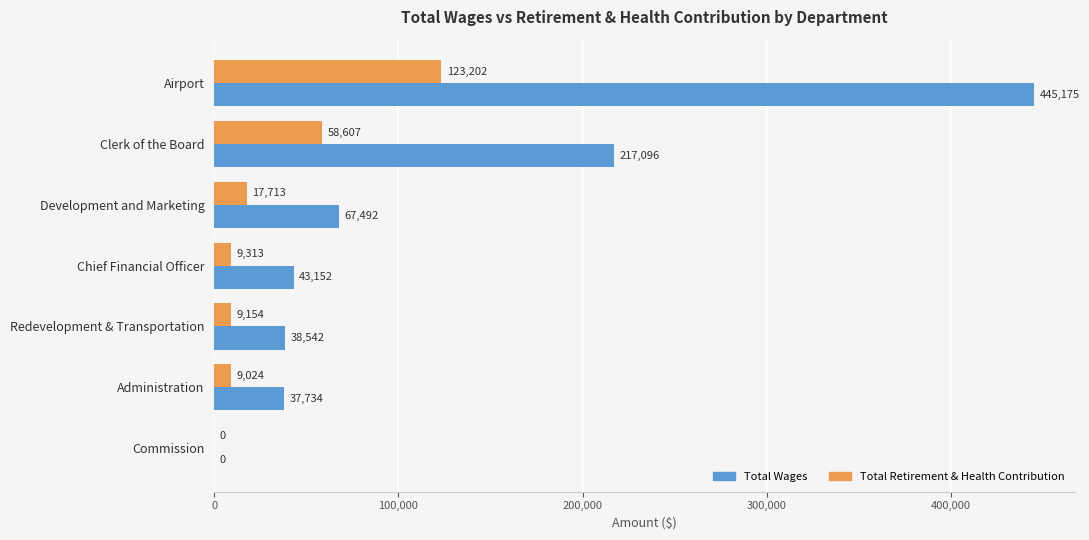

The value of Total Retirement & Health Contribution at Commission is 0. True or false?

True